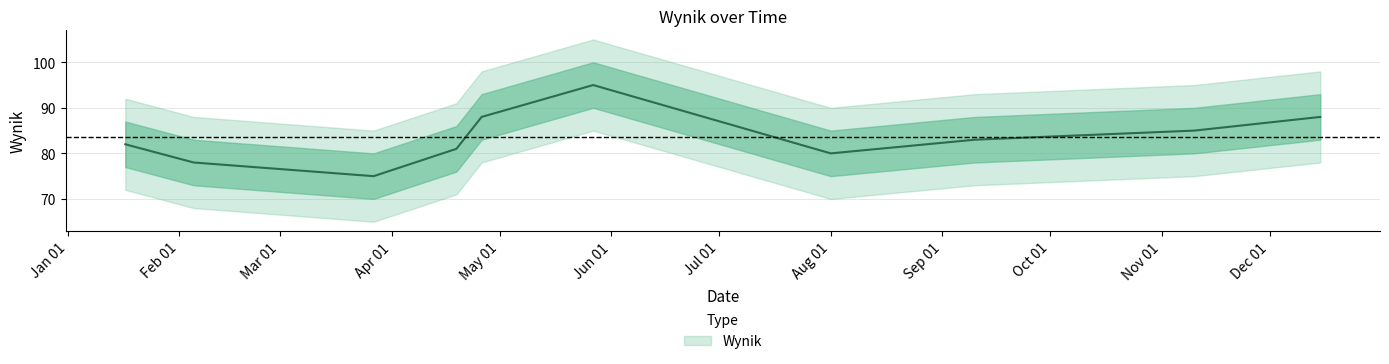

What is the difference between the maximum and minimum values?

20